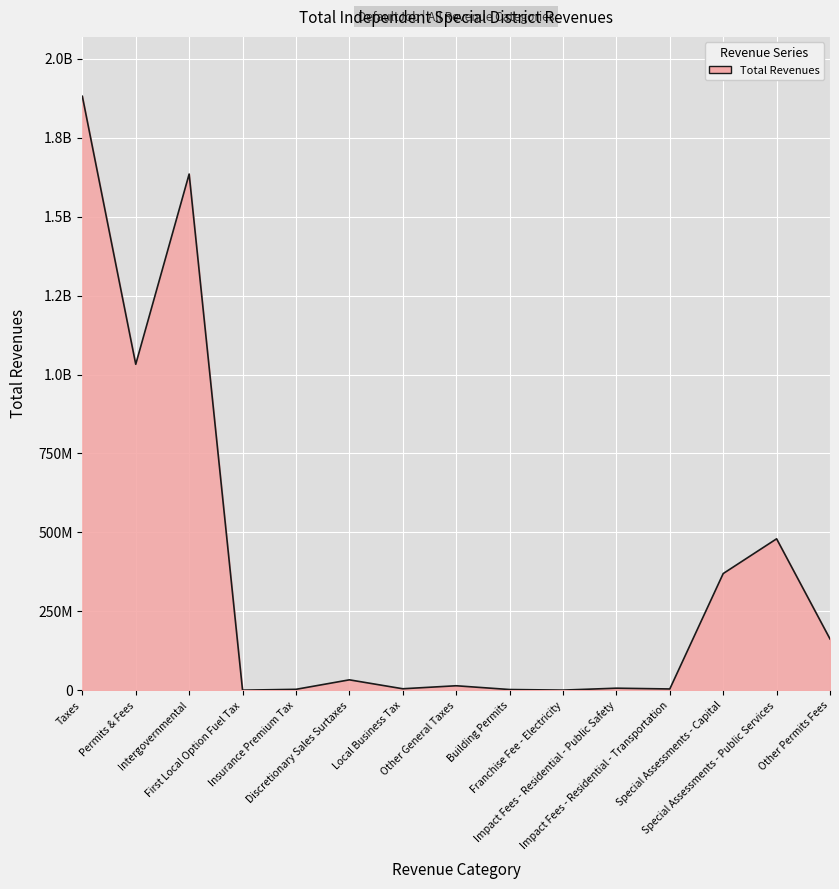

List the labels in order of value, smallest first.

First Local Option Fuel Tax, Franchise Fee - Electricity, Building Permits, Insurance Premium Tax, Impact Fees - Residential - Transportation, Local Business Tax, Impact Fees - Residential - Public Safety, Other General Taxes, Discretionary Sales Surtaxes, Other Permits Fees, Special Assessments - Capital, Special Assessments - Public Services, Permits & Fees, Intergovernmental, Taxes